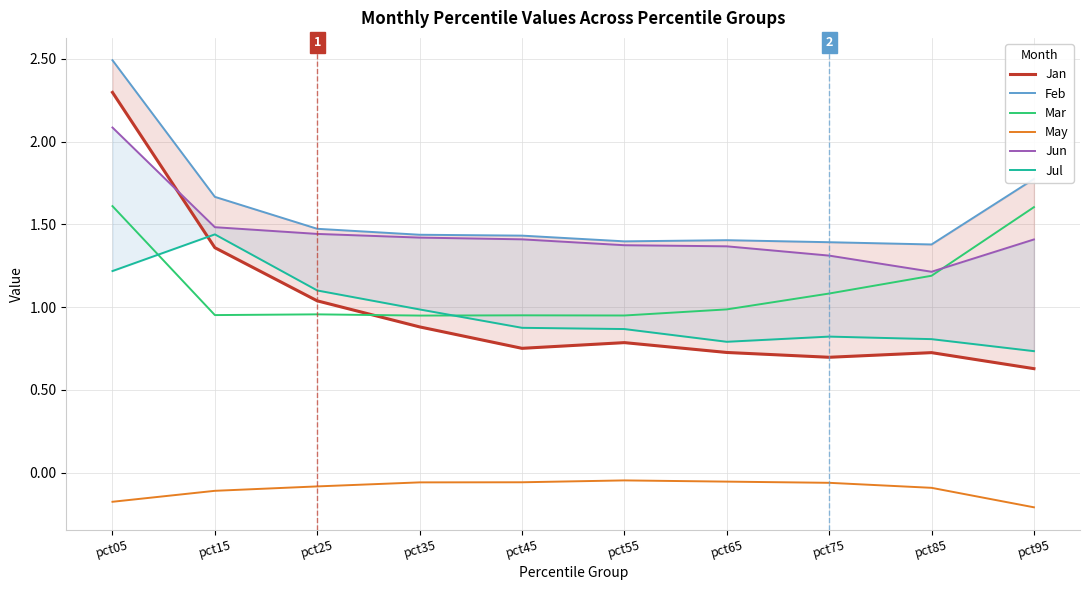

True or false: Mar and May intersect in this chart.

False